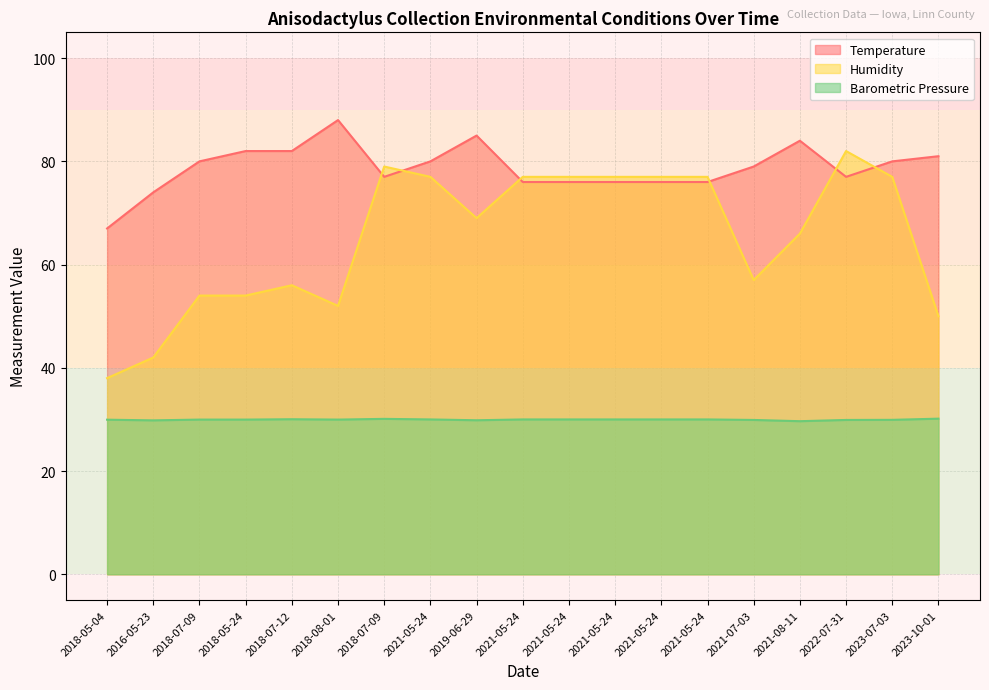

The value of Humidity at 2021-05-24 is 77.0. True or false?

True